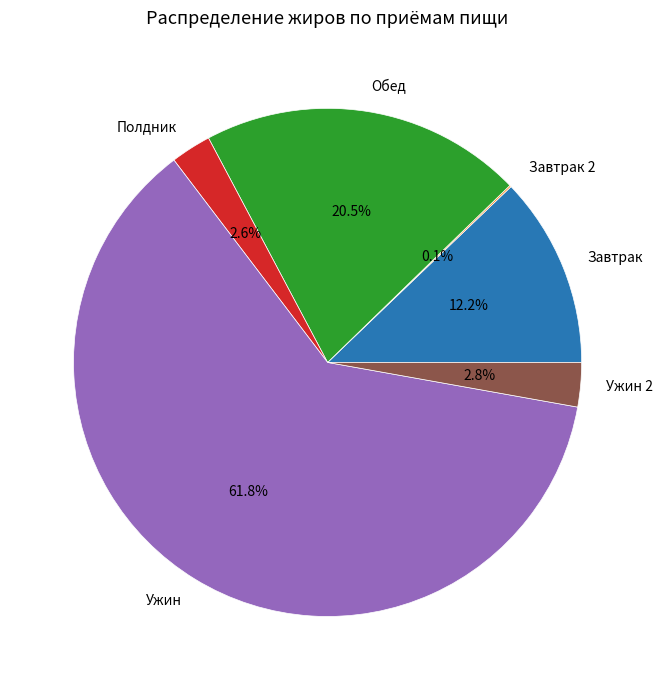

To the nearest percent, what is the difference between the largest and smallest slice percentages?

62%